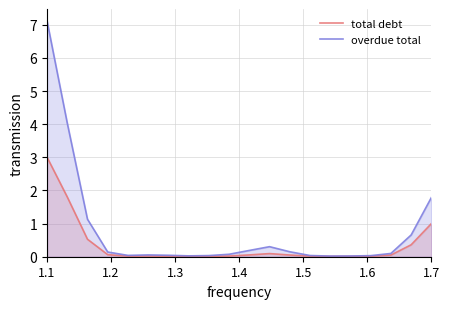

Which category has the highest value in the total debt series?

1.1